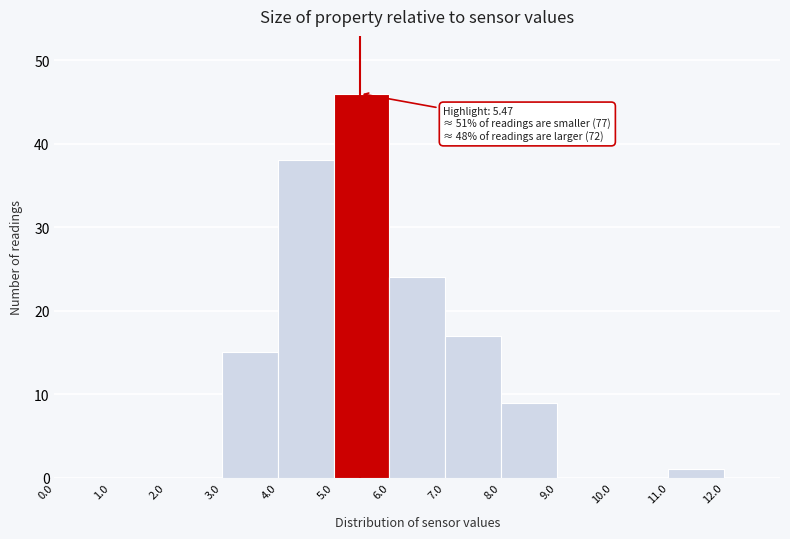

Which range on the x-axis has the tallest bar?

5 to 6